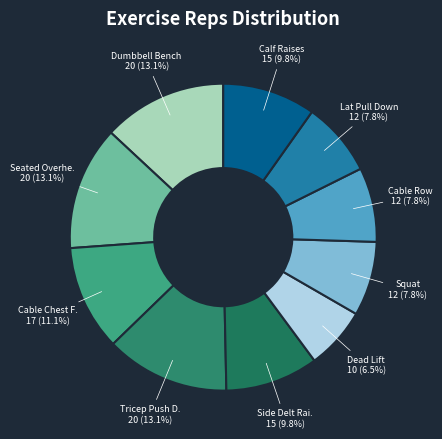

How many slices are in this pie chart?

10